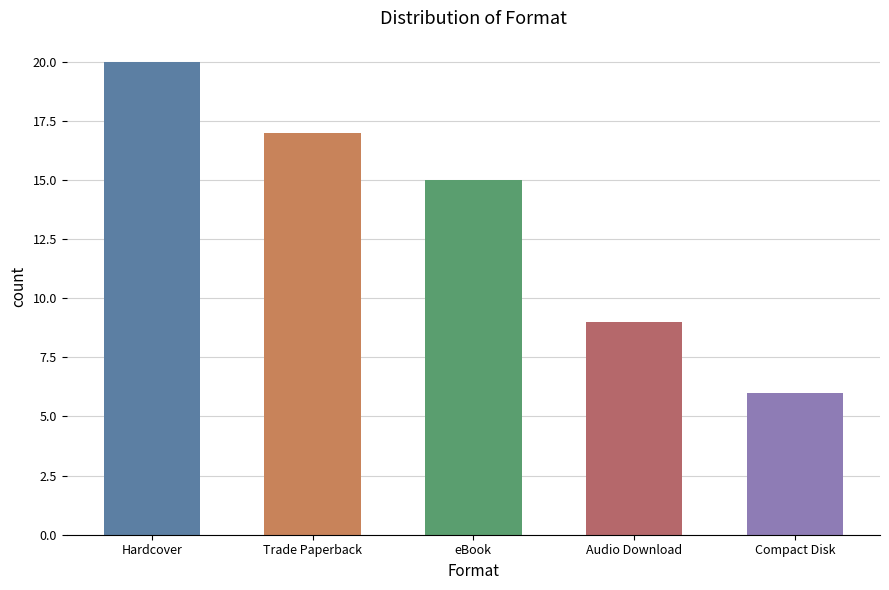

List the labels in order of value, smallest first.

Compact Disk, Audio Download, eBook, Trade Paperback, Hardcover